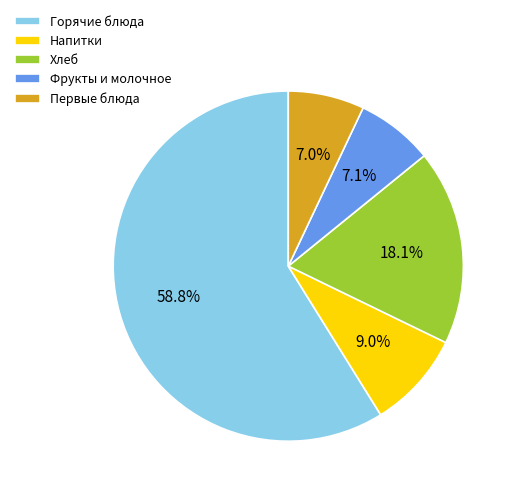

Count the number of slices in the pie.

5